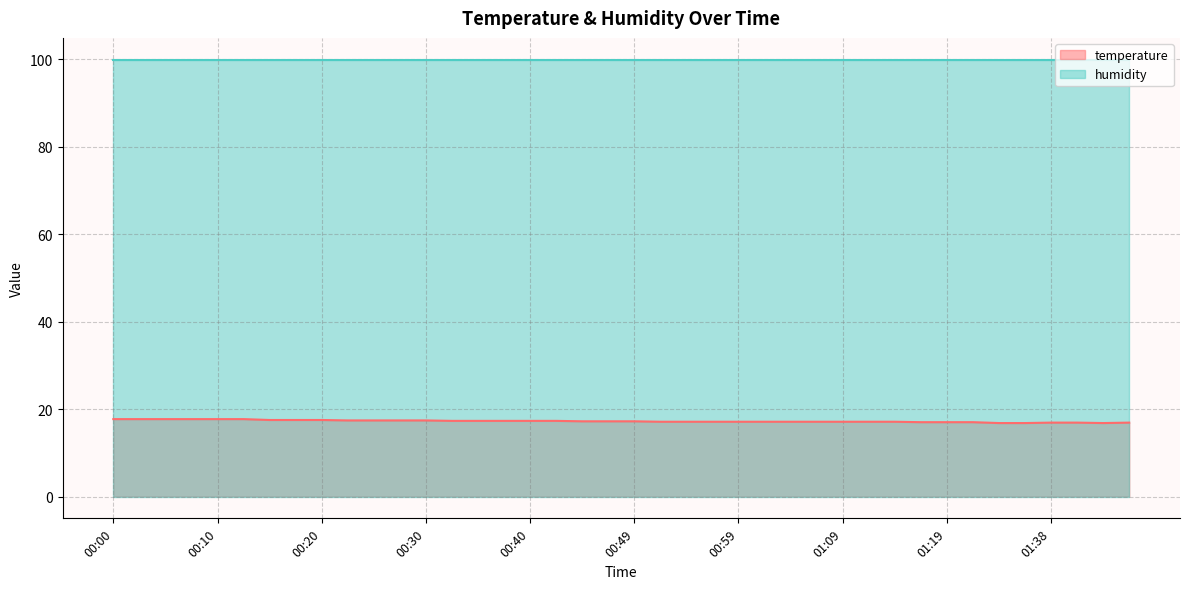

At which category does the data reach its first local valley?

01:43